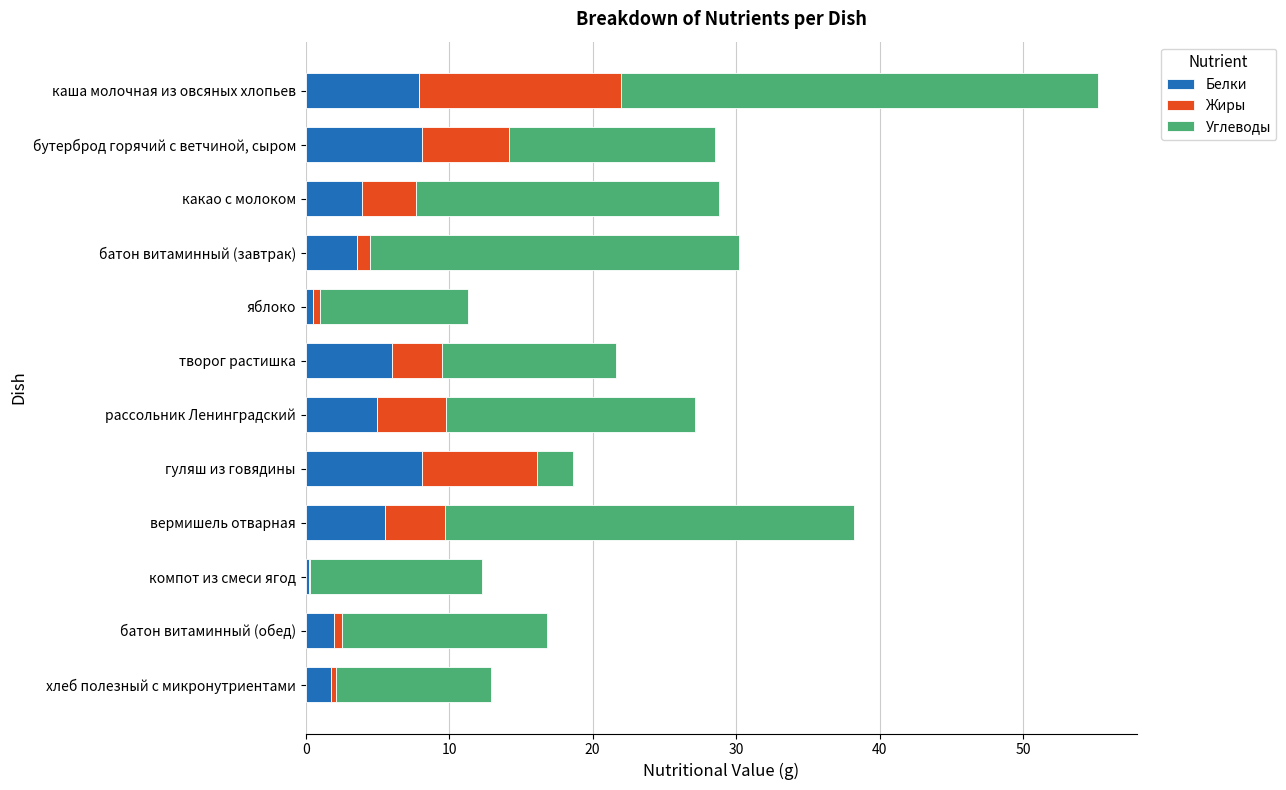

The Белки series shows 5.0 at рассольник Ленинградский. True or false?

True